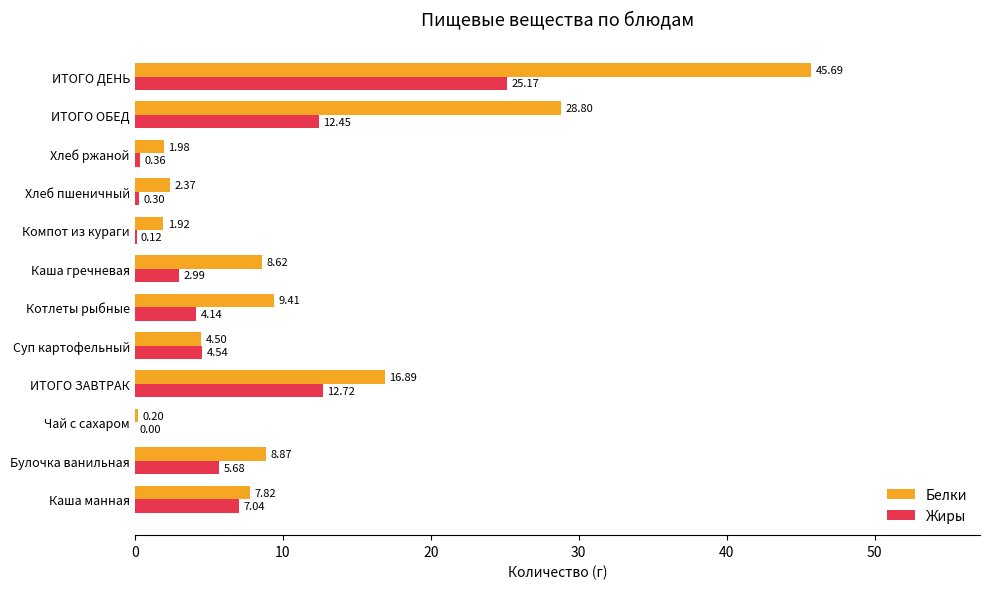

Which series has the largest total across all categories?

Белки